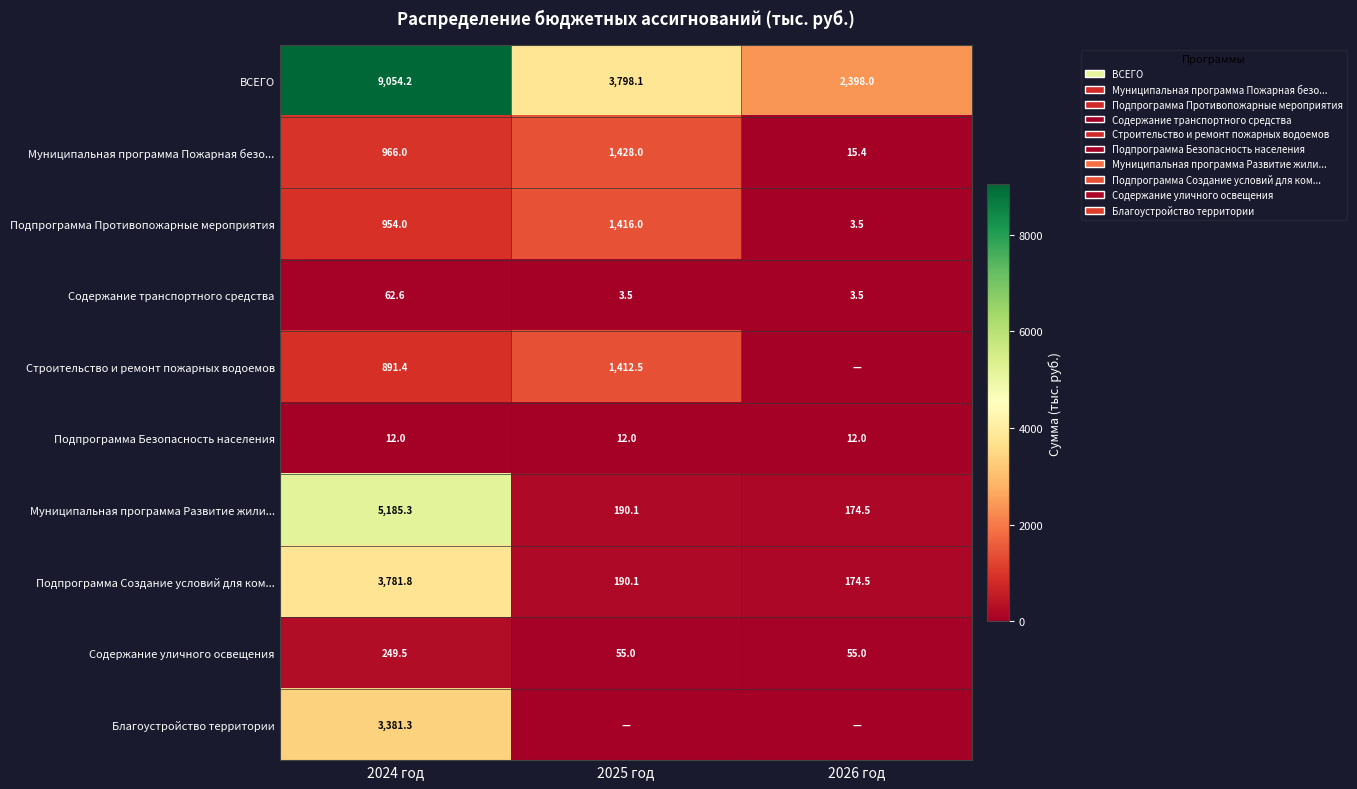

The Содержание транспортного средства series shows 3.5 at 2025 год. True or false?

True